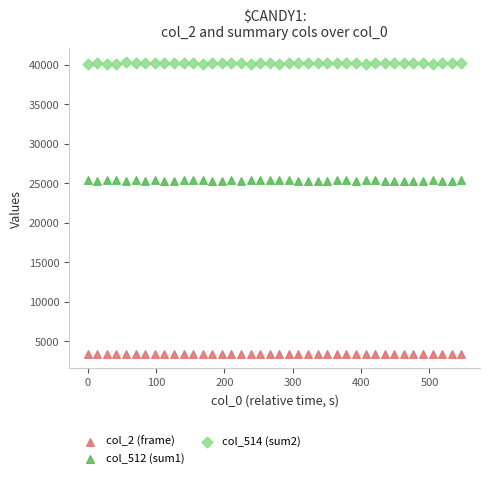

Across all data points, what is the range of Y values (max minus min)?

36865